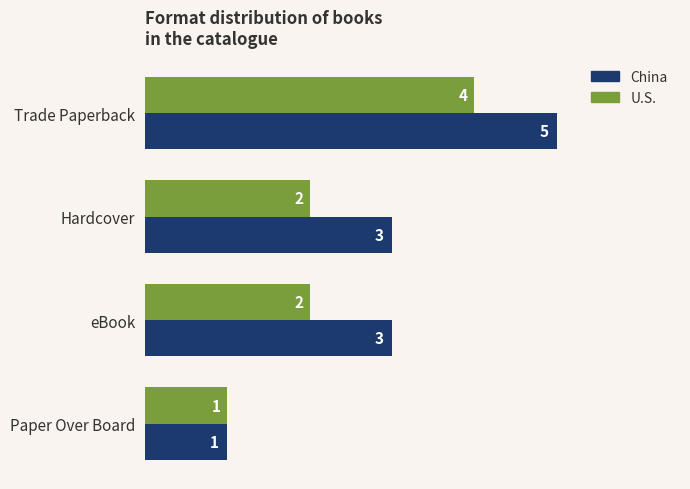

How many China values are between 3 and 5?

3